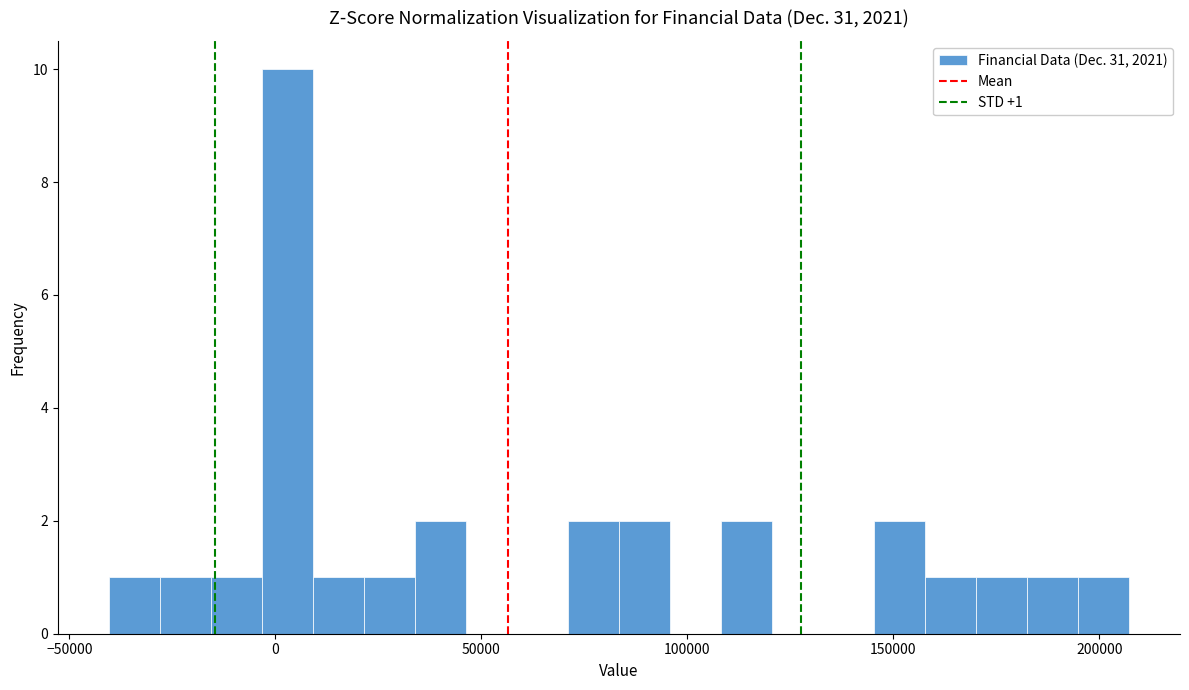

Read against the x-axis, roughly where is the centre of the tallest bar?

5000